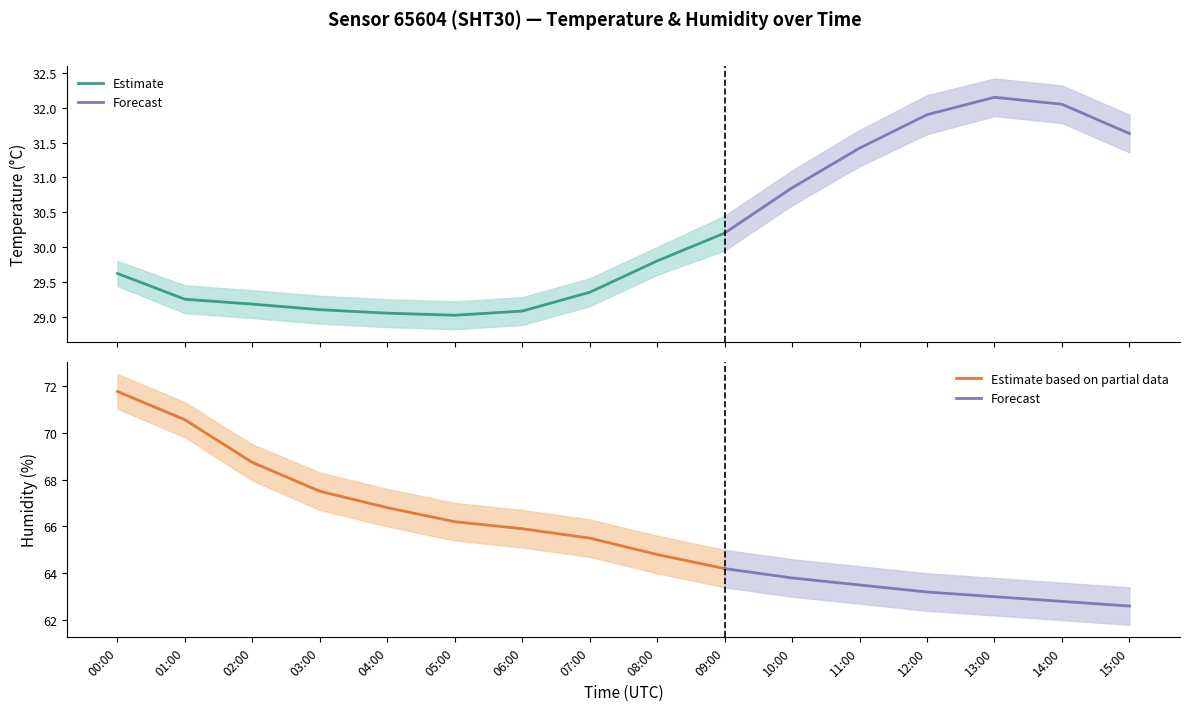

What is the value of the temperature_upper point at the 7th from the left?

29.3